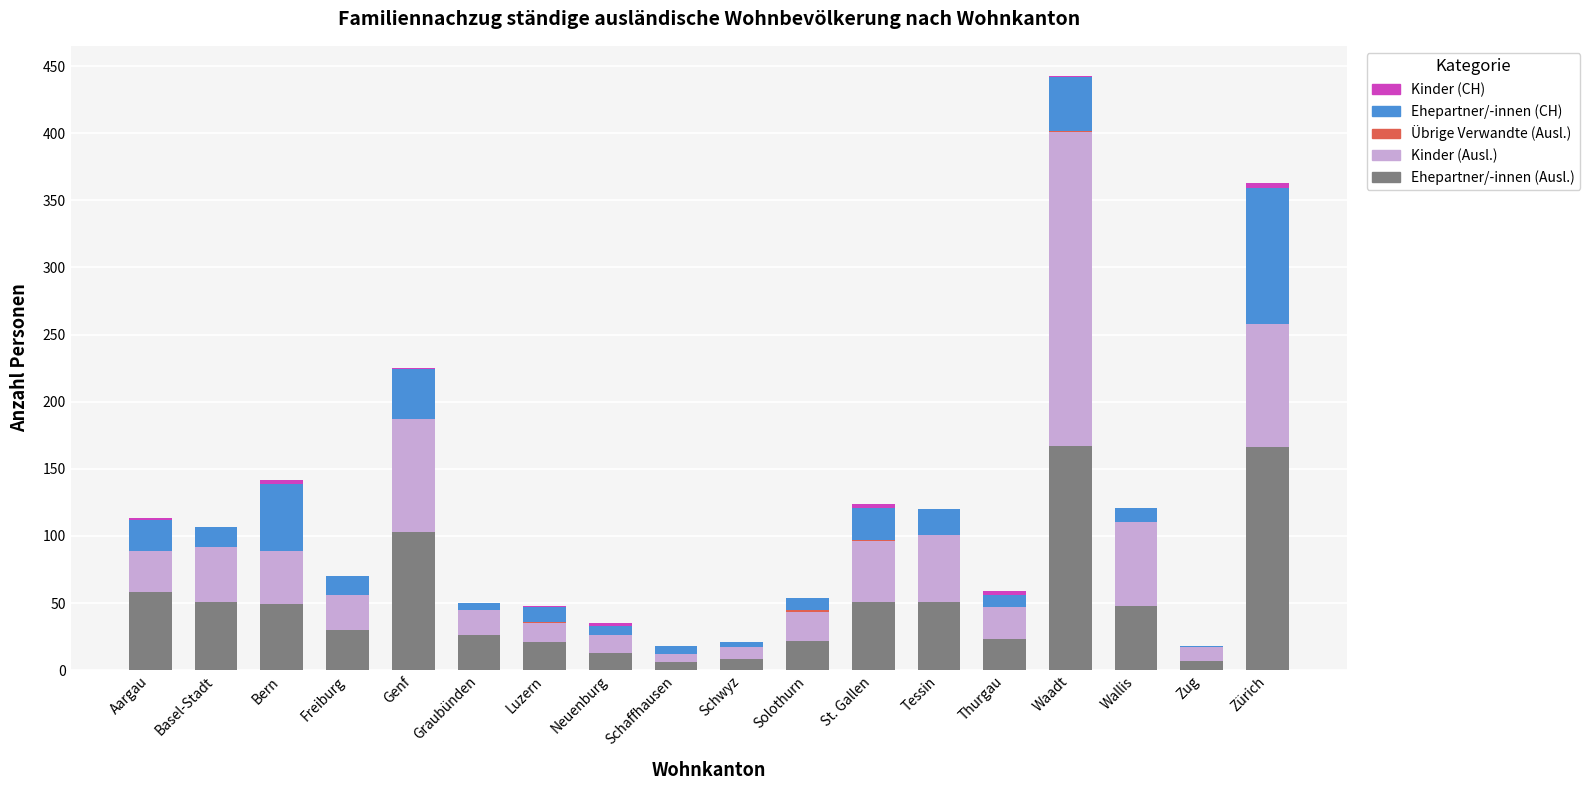

At which category is the sum across all series the highest?

Waadt